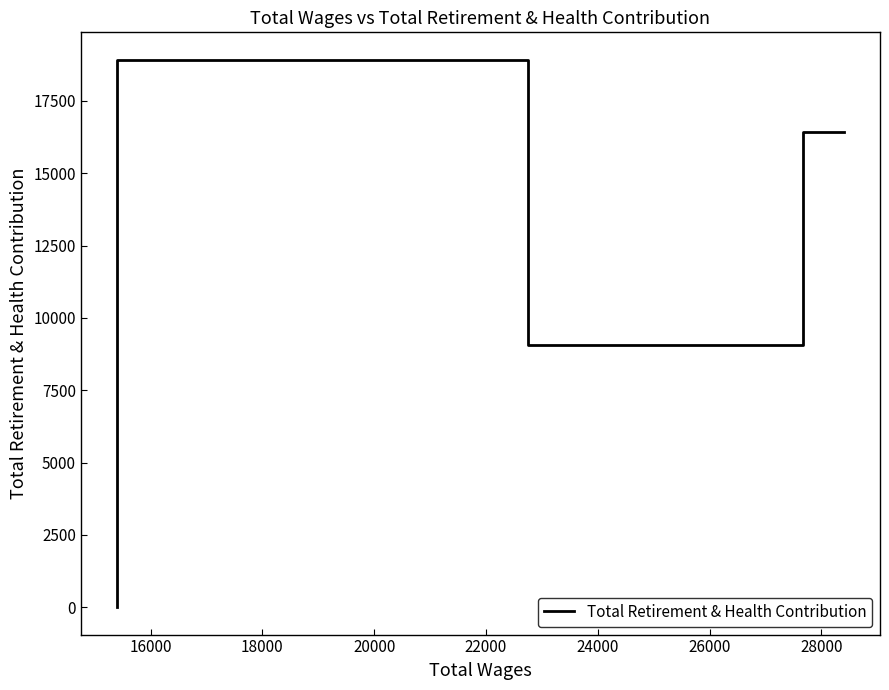

True or false: there are more than 2 points higher than both neighbors.

False